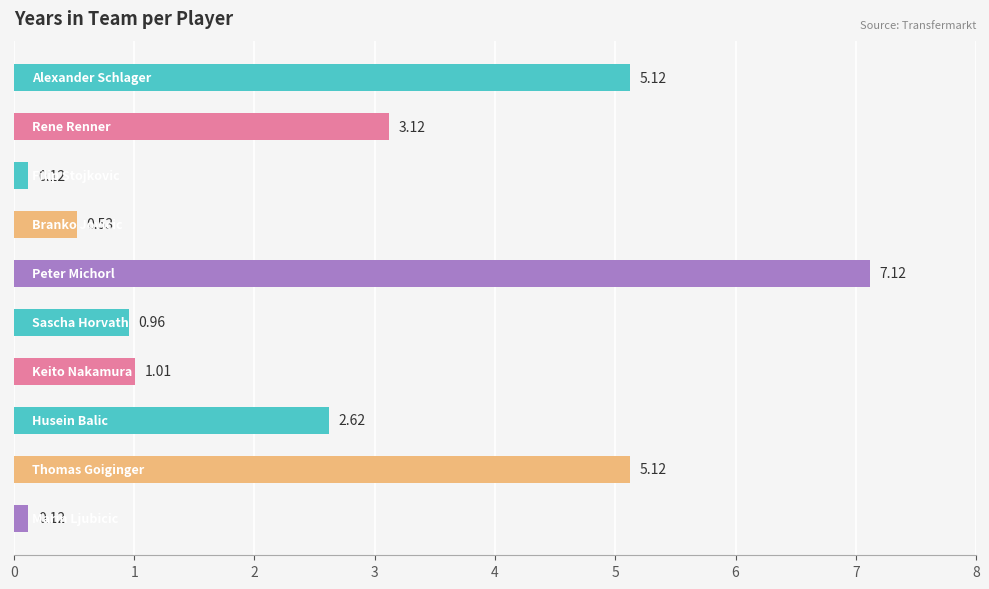

How many bars are there in total?

10